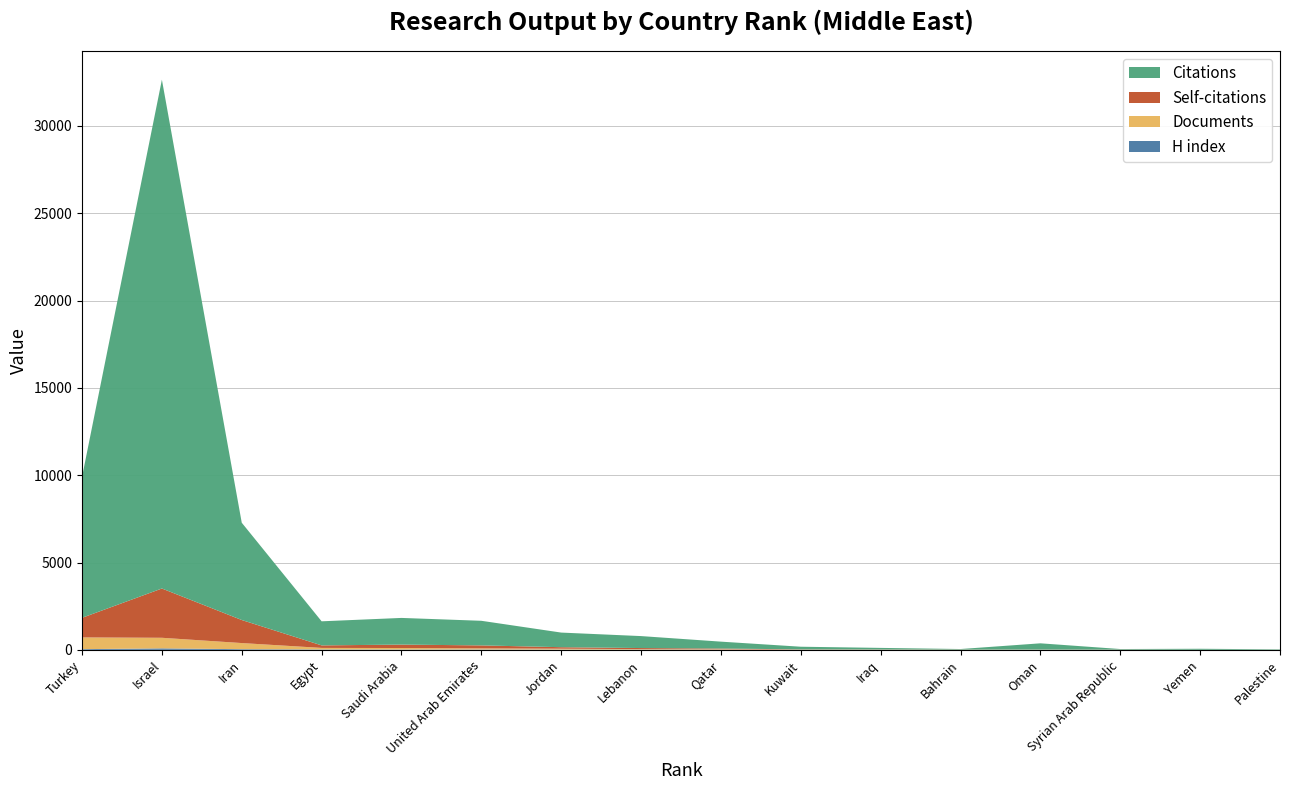

Reading left to right, what are all the values shown in this chart?

Citations: 8063	29136	5571	1379	1527	1409	837	685	395	151	90	31	357	34	58	24
Self-citations: 1122	2821	1319	144	196	171	86	61	42	12	8	4	5	7	0	1
Documents: 672	606	351	88	85	63	49	27	21	10	9	9	8	4	2	2
H index: 40	85	38	23	20	21	17	15	12	6	5	3	4	2	2	2